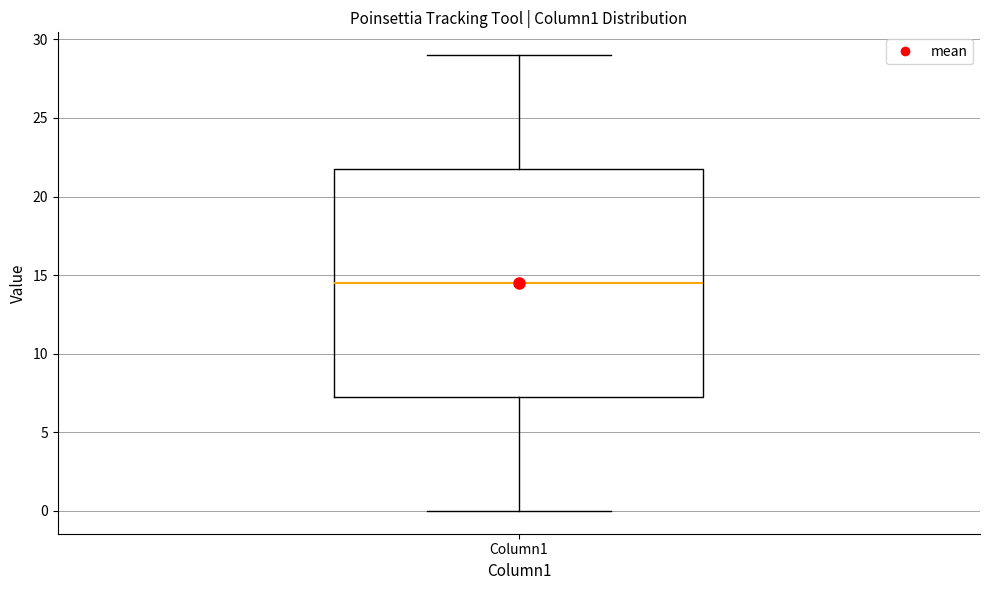

Where is the upper edge of the box for Column1 on the y-axis? The values are not printed on the chart, so give them approximately, as read against the axis.

22.0